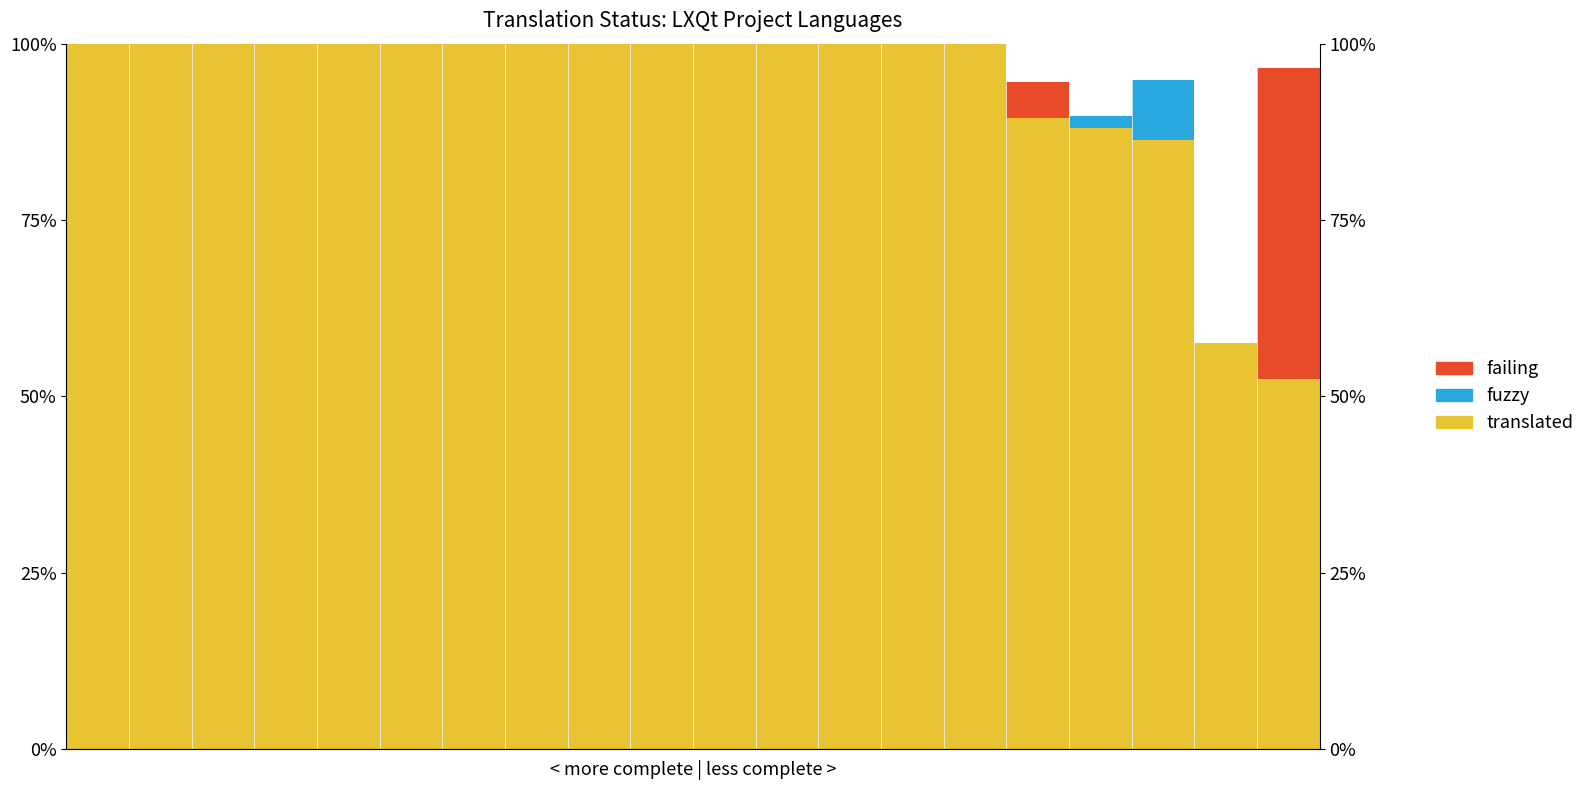

Where is failing nearest to the value 22?

15